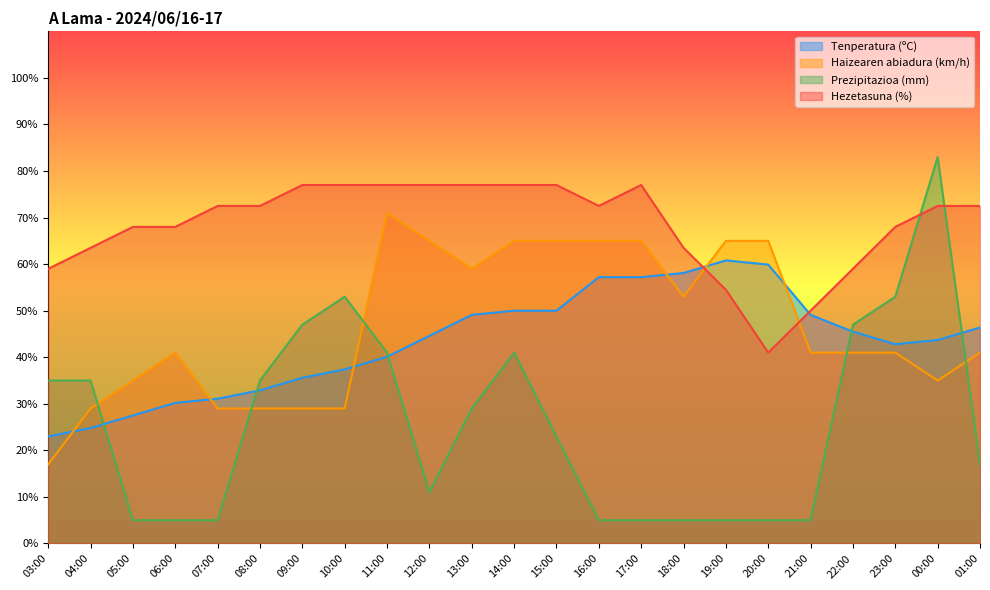

Where do Tenperatura (ºC) and Haizearen abiadura (km/h) first cross each other?

03:00 and 04:00